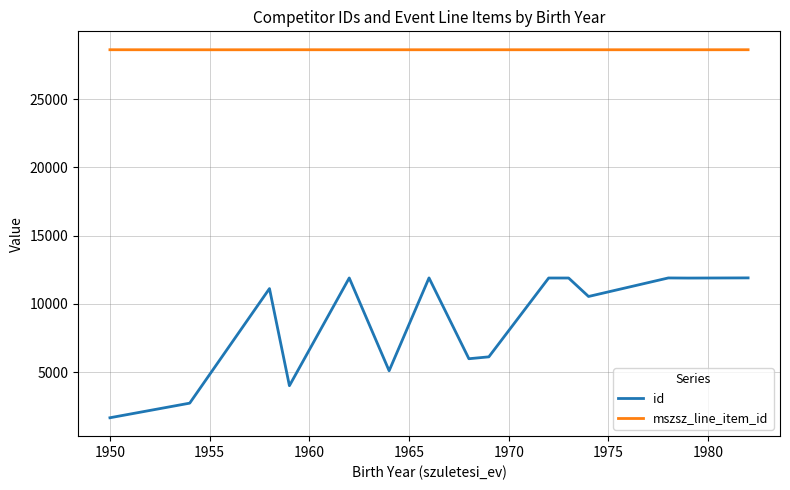

Which series has the largest range (max minus min)?

id